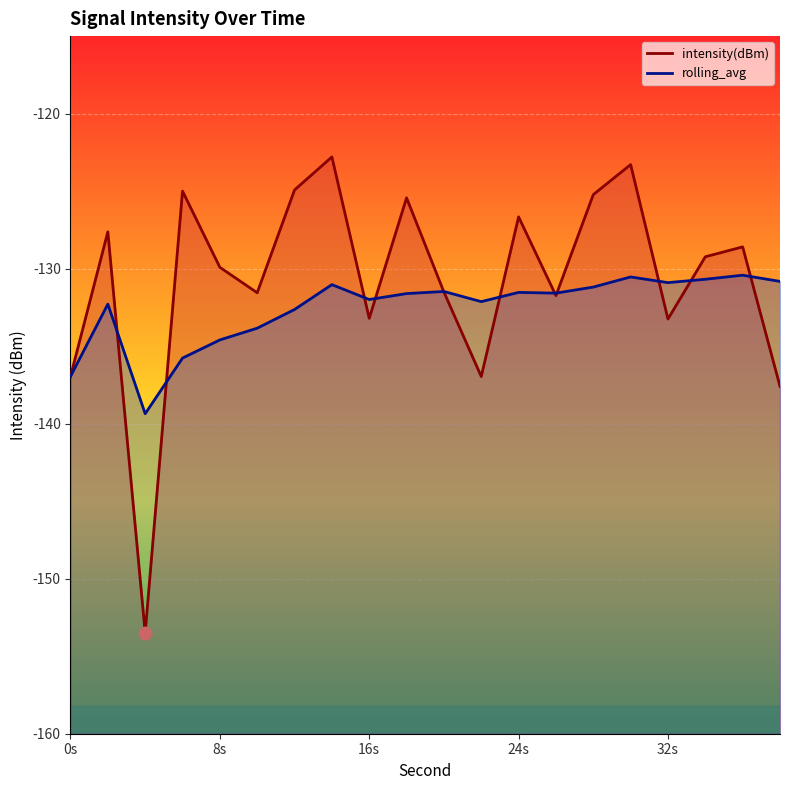

At which category is the sum across all series the highest?

30